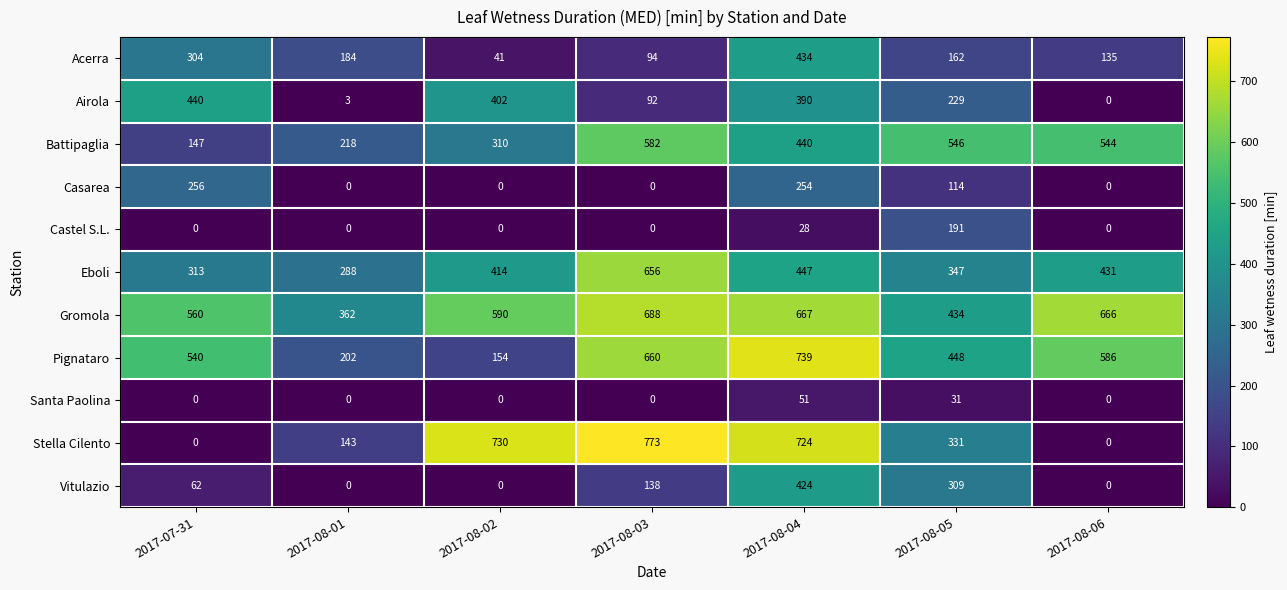

At which label does Battipaglia reach its minimum?

2017-07-31